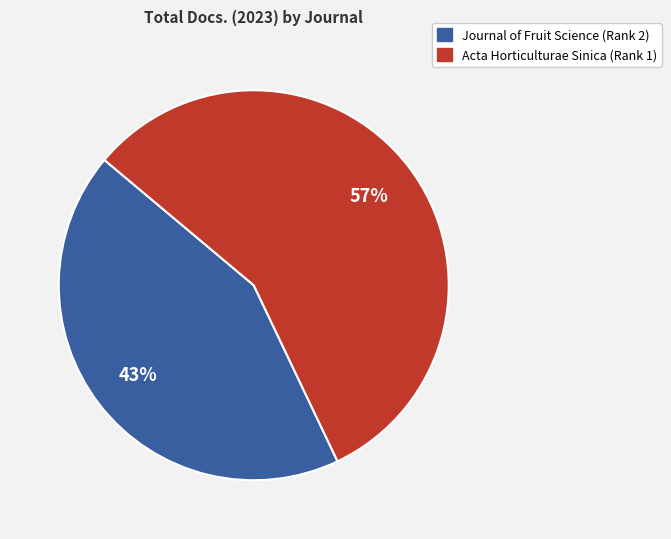

What percentage is the Acta Horticulturae Sinica (Rank 1) slice, to the nearest percent?

57%